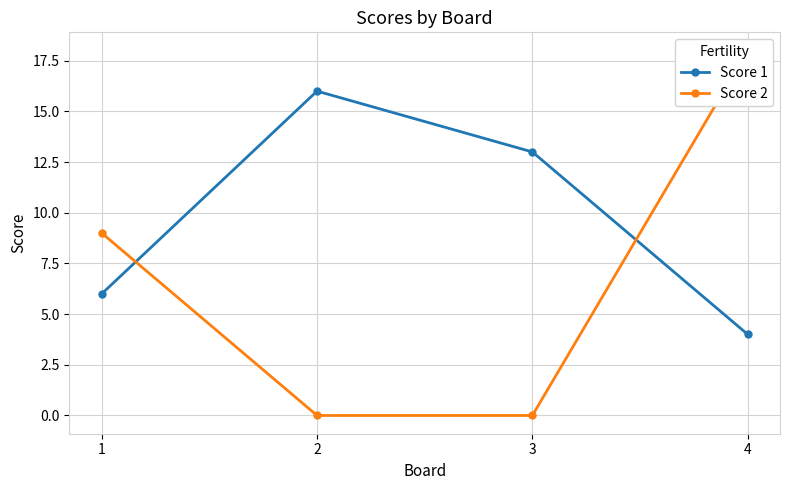

Rank the series by their maximum value, from highest to lowest.

Score 2, Score 1